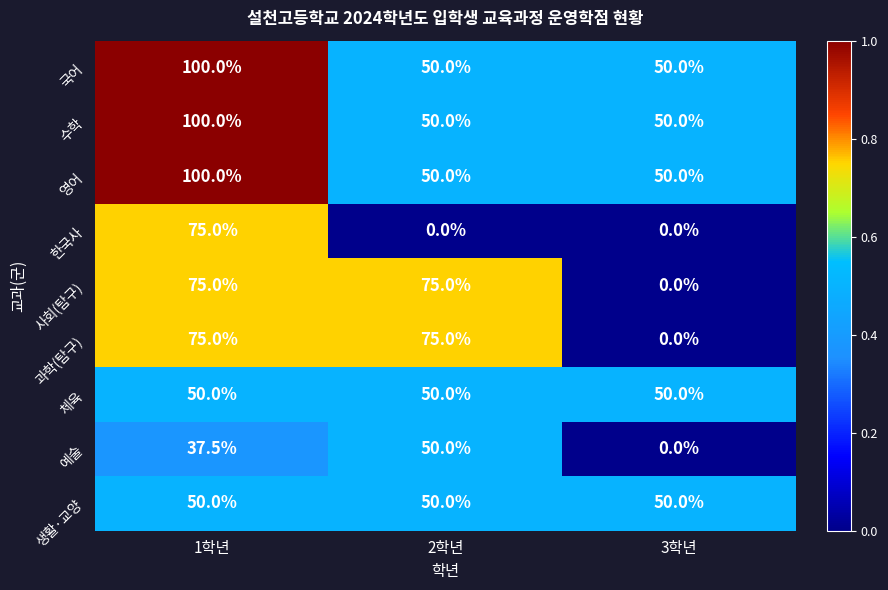

Read the 과학(탐구) value at 2학년.

75.0